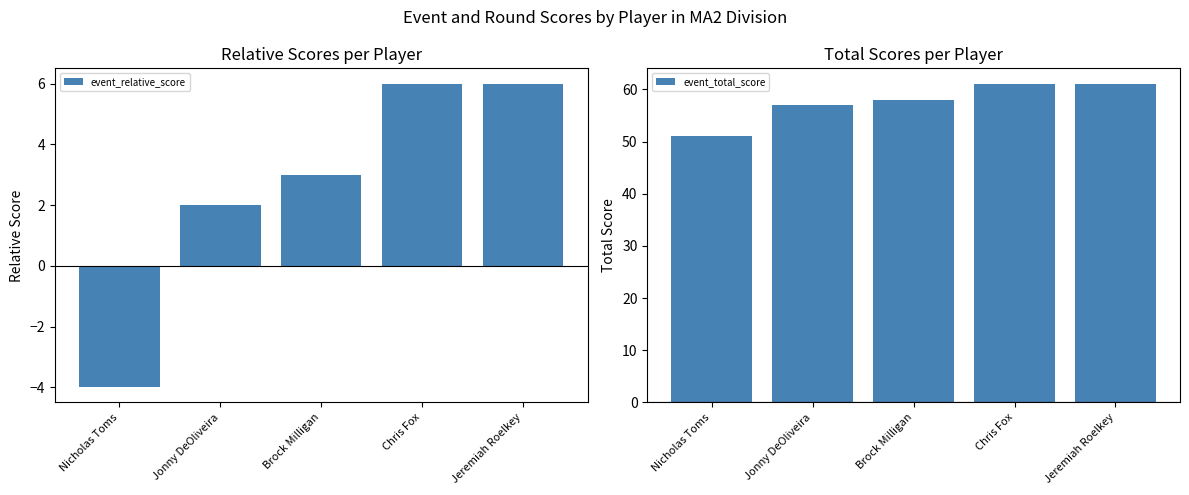

Which series changed the most between Nicholas Toms and Brock Milligan?

event_relative_score